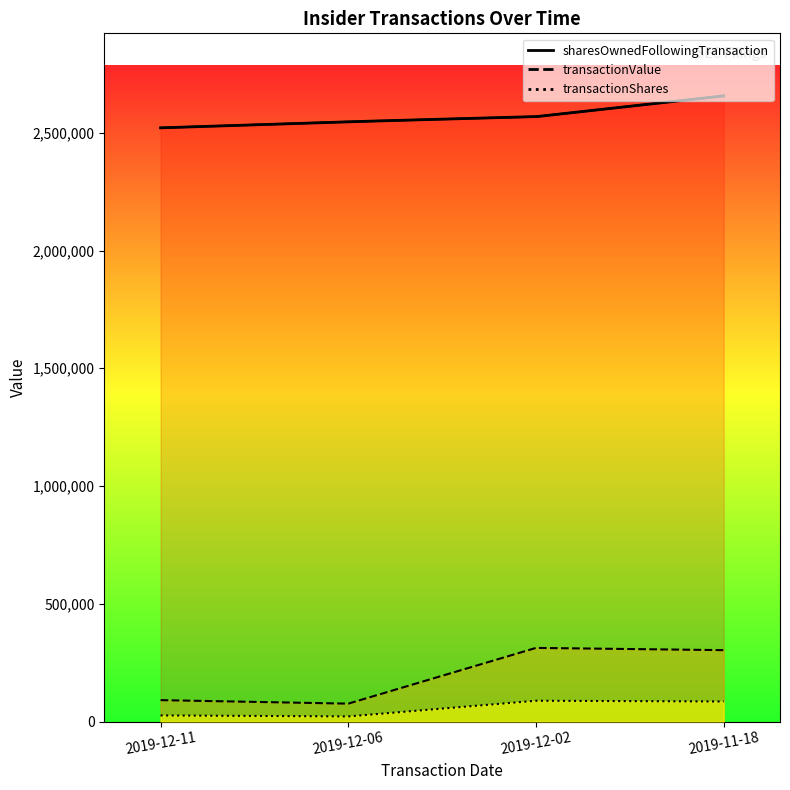

Read the sharesOwnedFollowingTransaction value at 2019-11-18.

2656758